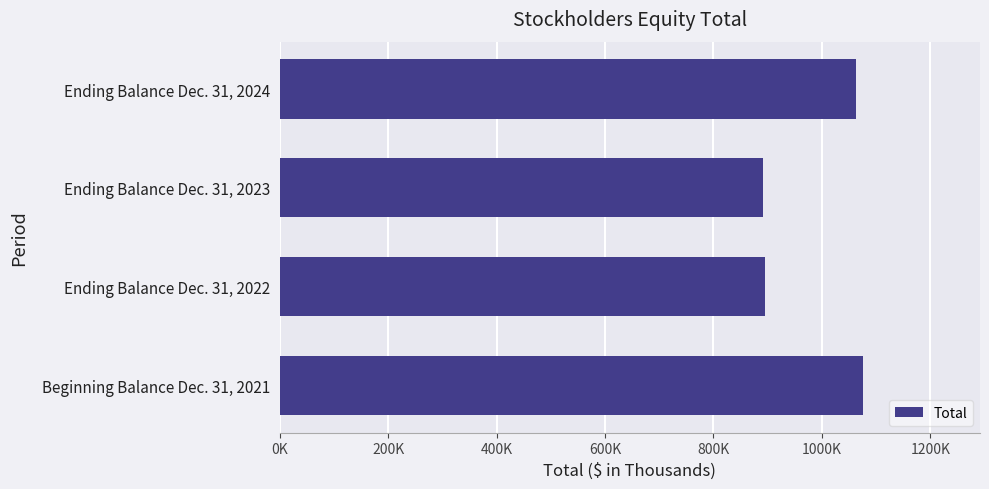

At which label is the value closest to 984150?

Ending Balance Dec. 31, 2024